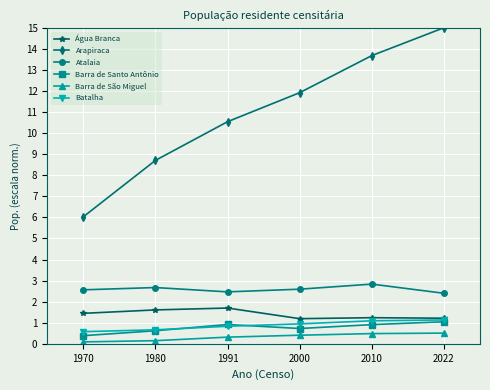

At which label does Arapiraca first exceed 11?

2000